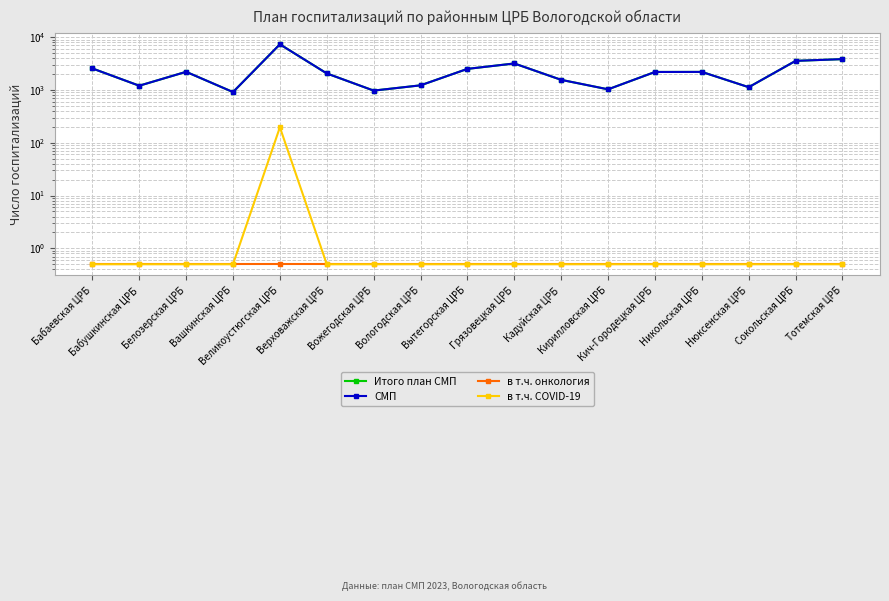

Which series has the largest total across all categories?

Итого план СМП